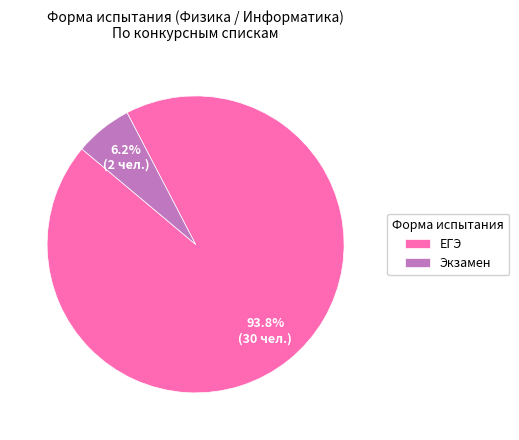

Is there a majority slice in this chart?

Yes